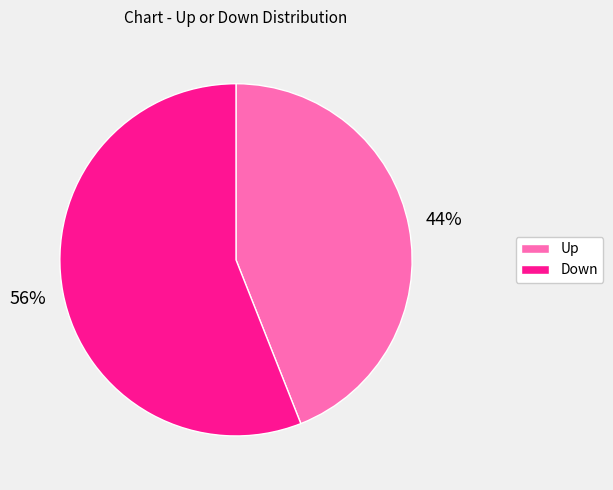

Count the number of slices in the pie.

2